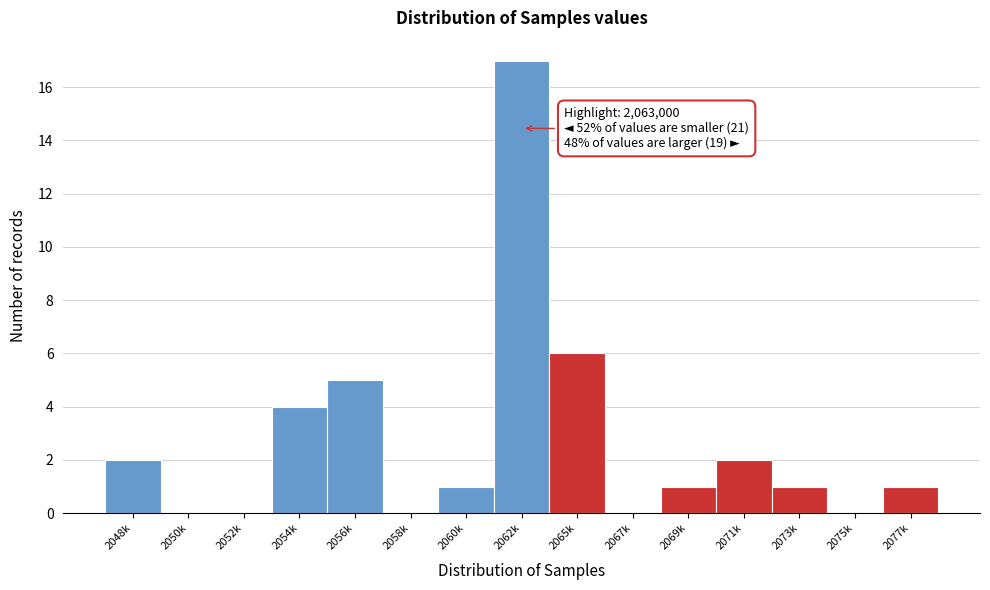

Reading left to right, extract all data points from this chart.

2048k=2	2050k=0	2052k=0	2054k=4	2056k=5	2058k=0	2060k=1	2062k=17	2065k=6	2067k=0	2069k=1	2071k=2	2073k=1	2075k=0	2077k=1